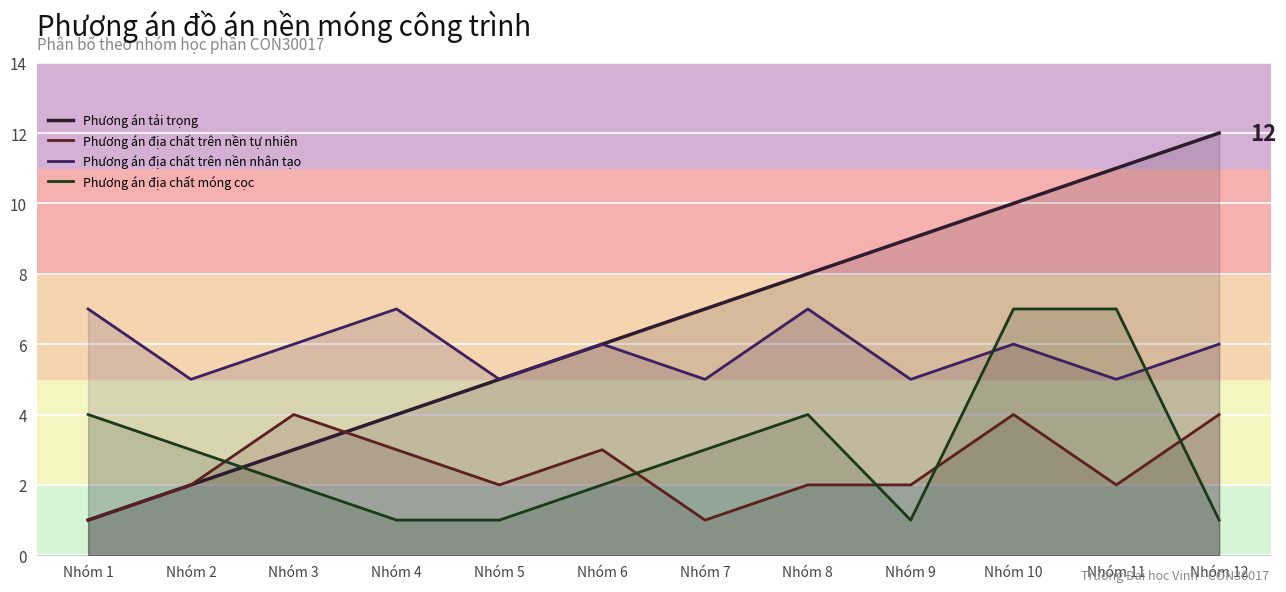

Reading left to right, transcribe all the data shown in this chart.

Phương án tải trọng: 1	2	3	4	5	6	7	8	9	10	11	12
Phương án địa chất trên nền tự nhiên: 1	2	4	3	2	3	1	2	2	4	2	4
Phương án địa chất trên nền nhân tạo: 7	5	6	7	5	6	5	7	5	6	5	6
Phương án địa chất móng cọc: 4	3	2	1	1	2	3	4	1	7	7	1